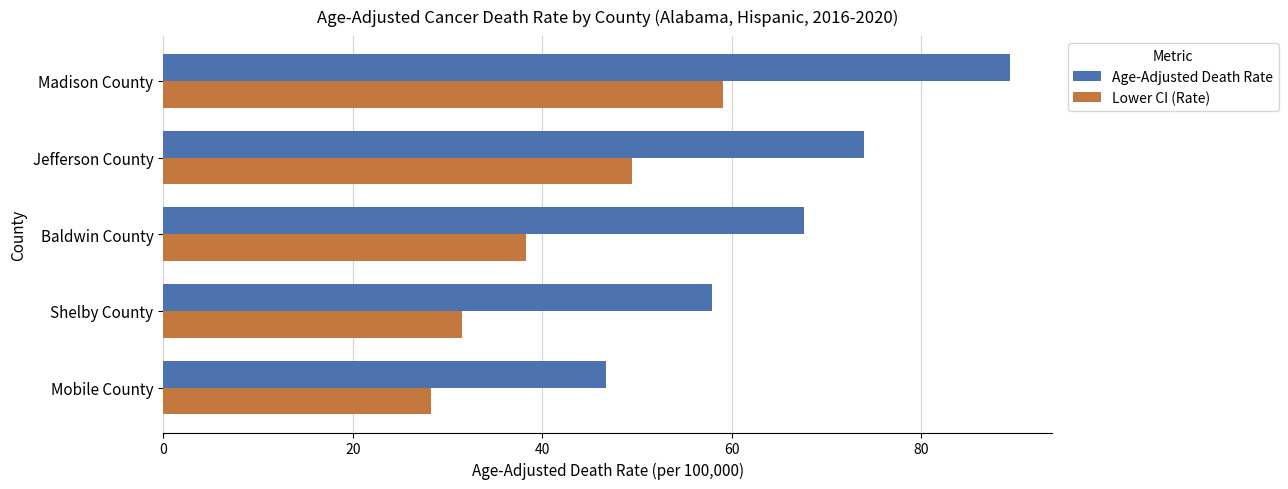

What is the sum of all Lower CI (Rate) values?

206.7